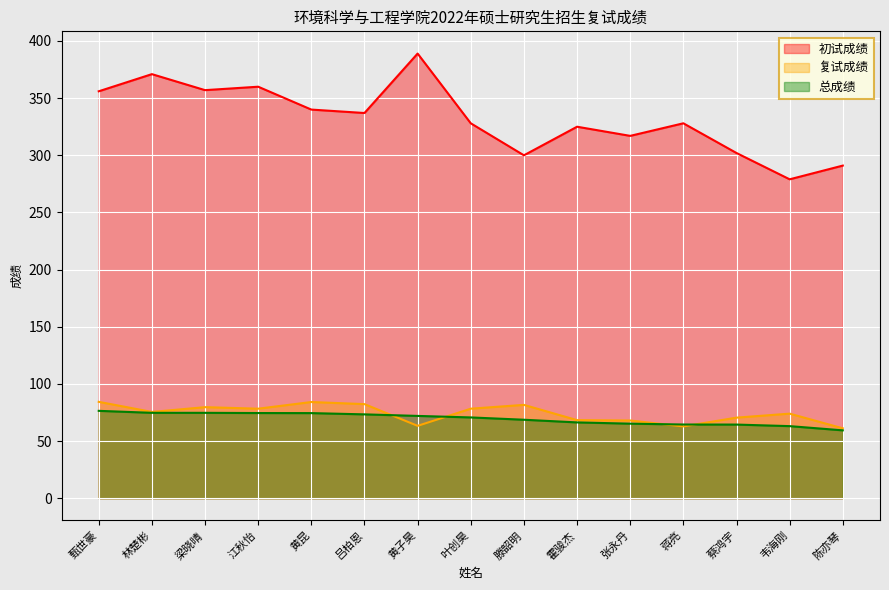

At which category is the sum across all series the highest?

黄子昊